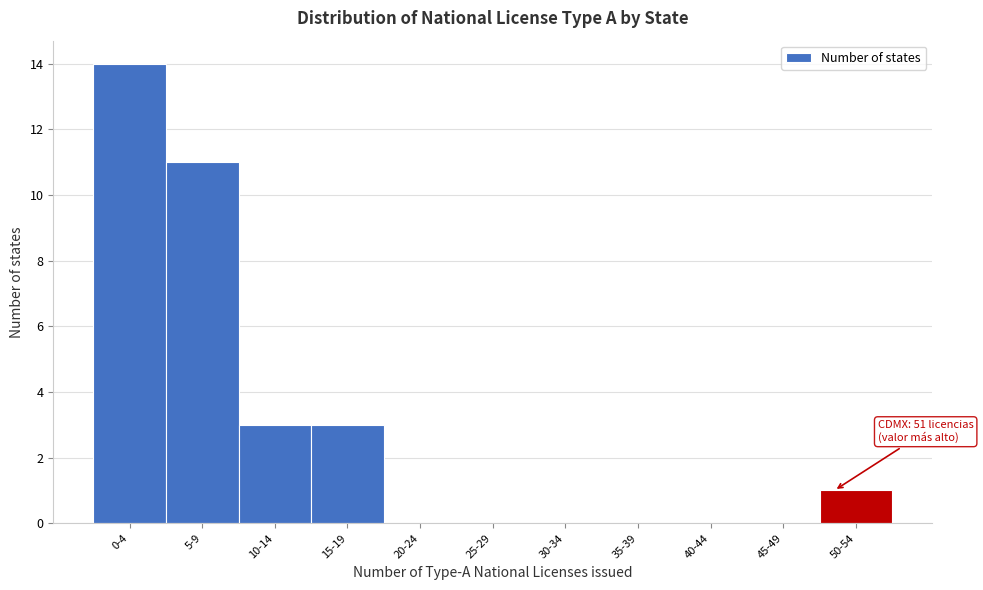

Reading right to left, extract all data points from this chart.

50-54=1	45-49=0	40-44=0	35-39=0	30-34=0	25-29=0	20-24=0	15-19=3	10-14=3	5-9=11	0-4=14